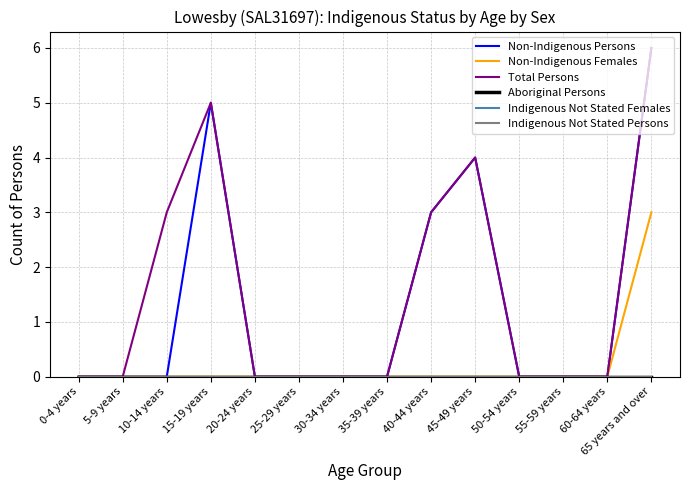

The Total Persons series shows 4 at 45-49 years. True or false?

True